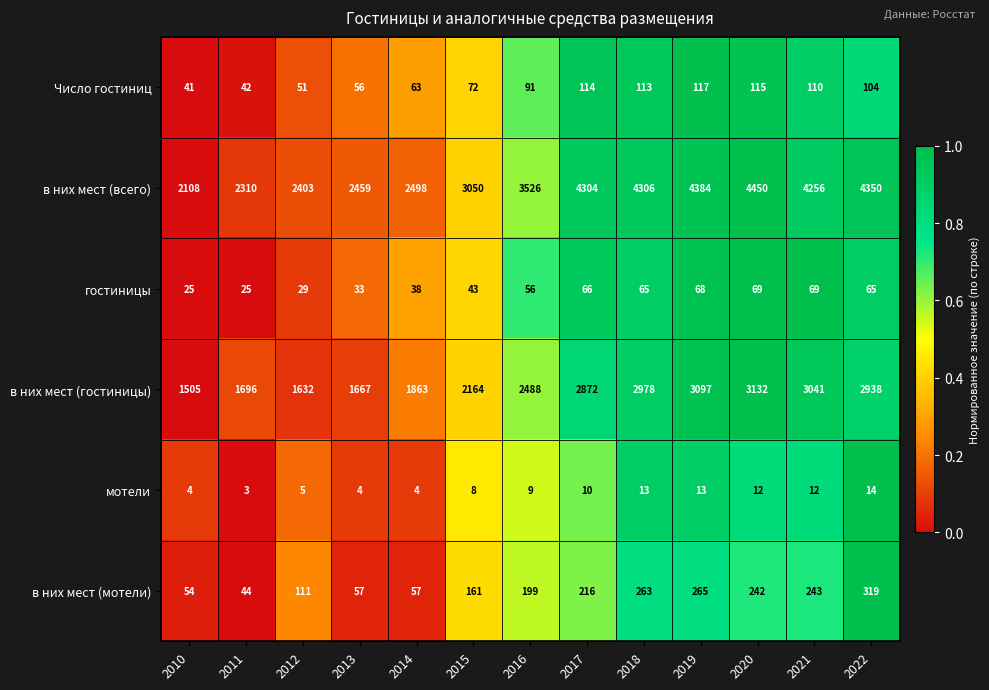

Which series changed the most between 2011 and 2019?

в них мест (всего)